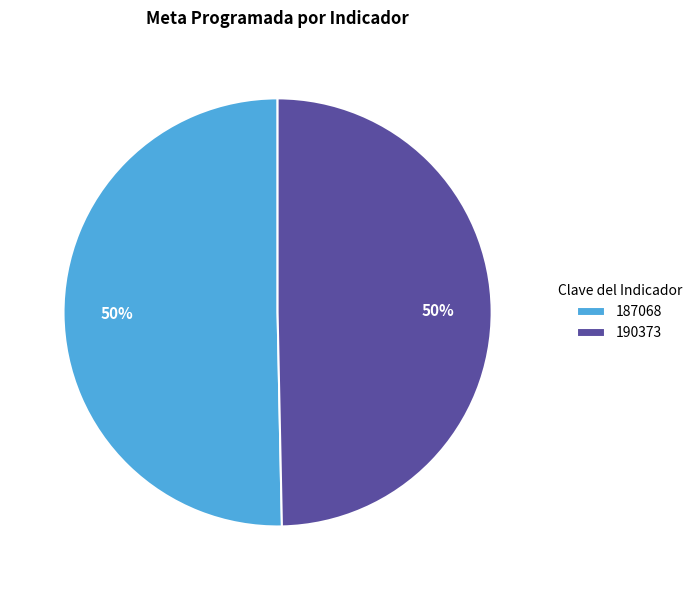

How many segments does this pie chart have?

2